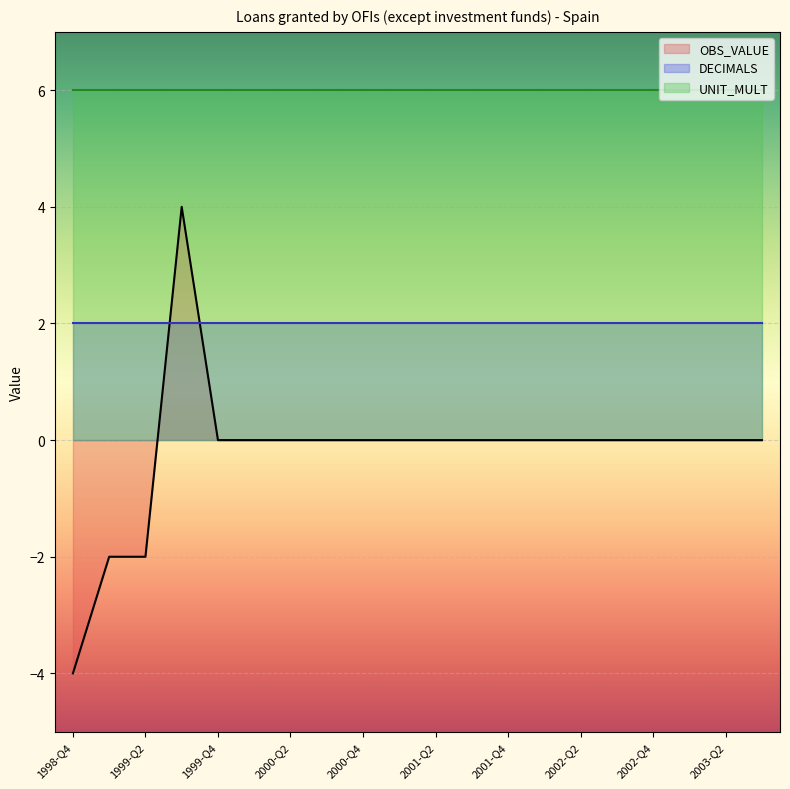

Reading left to right, extract all data points from this chart.

OBS_VALUE: -4	-2	-2	4	0	0	0	0	0	0	0	0	0	0	0	0	0	0	0	0
DECIMALS: 2	2	2	2	2	2	2	2	2	2	2	2	2	2	2	2	2	2	2	2
UNIT_MULT: 6	6	6	6	6	6	6	6	6	6	6	6	6	6	6	6	6	6	6	6